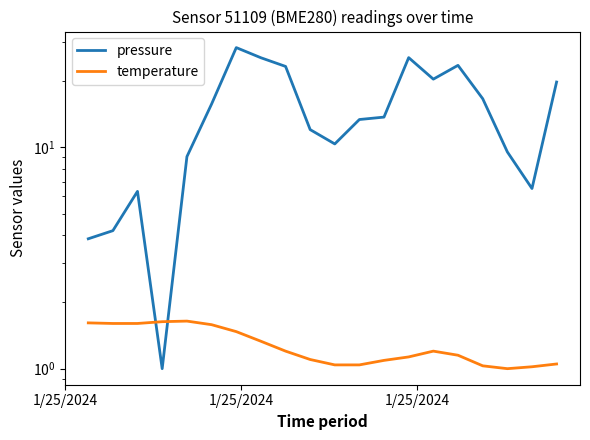

Reading left to right, extract all data points from this chart.

pressure: 3.9	4.2	6.3	1.0	9.1	15.7	28.2	25.4	23.2	12.0	10.3	13.3	13.7	25.4	20.3	23.4	16.6	9.5	6.5	19.7
temperature: 1.6	1.6	1.6	1.6	1.6	1.6	1.5	1.3	1.2	1.1	1.0	1.0	1.1	1.1	1.2	1.2	1.0	1.0	1.0	1.0